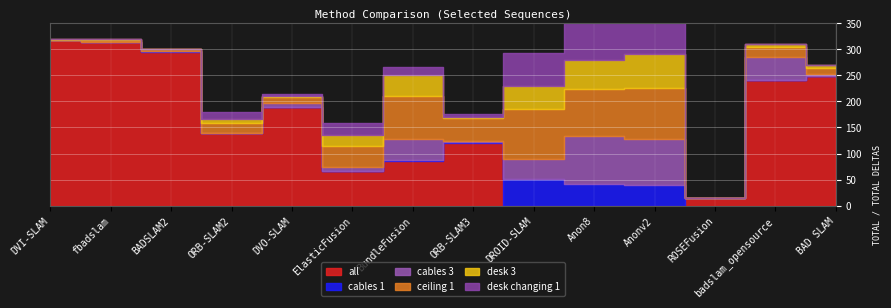

Reading right to left, what are all the values shown in this chart?

all: 248.4	240.3	14.8	0.0	0.0	0.0	120.7	86.6	66.6	189.8	138.5	295.1	313.5	316.6
cables 1: 0.5	0.4	0.0	40.5	42.4	50.4	1.1	1.2	0.8	0.3	0.4	0.6	0.5	0.1
cables 3: 2.6	43.8	0.0	87.3	92.1	39.9	1.4	39.6	6.6	7.6	0.8	0.4	0.5	0.3
ceiling 1: 12.0	19.5	0.0	97.0	90.0	95.1	44.1	82.8	39.9	10.2	19.4	3.3	3.8	1.2
desk 3: 5.1	5.5	0.0	65.4	55.4	44.6	3.4	39.5	21.6	3.3	7.7	1.1	0.3	0.2
desk changing 1: 0.3	0.3	0.0	69.1	76.6	62.6	4.1	16.9	23.9	2.8	13.3	0.3	0.3	0.2